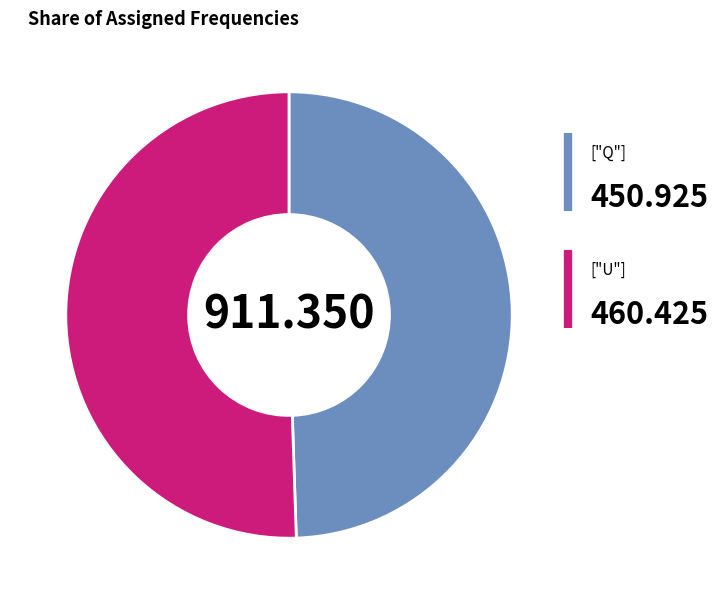

Is there any slice that represents more than half of the pie?

Yes